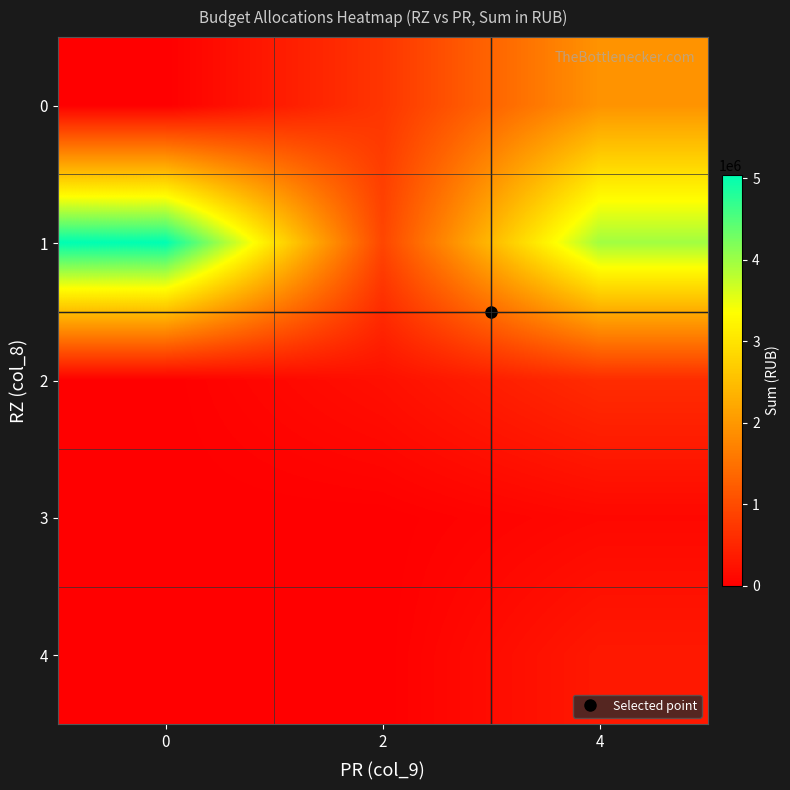

What is the total value across all series at 0?

5041746